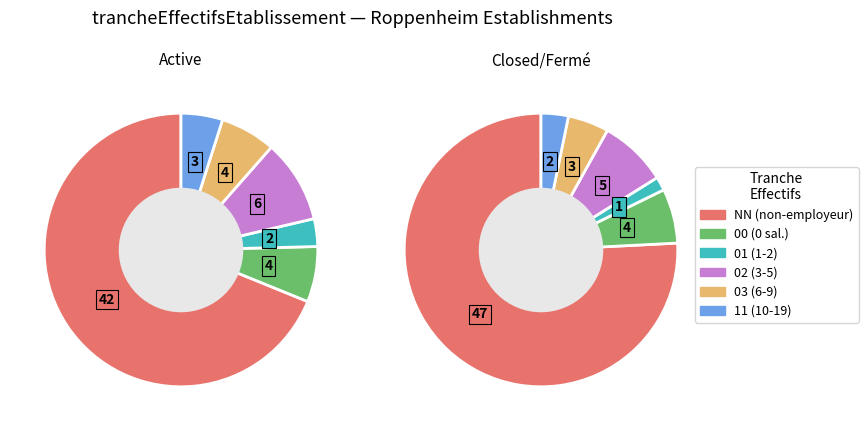

To the nearest percent, what percentage of the pie is NN?

72%